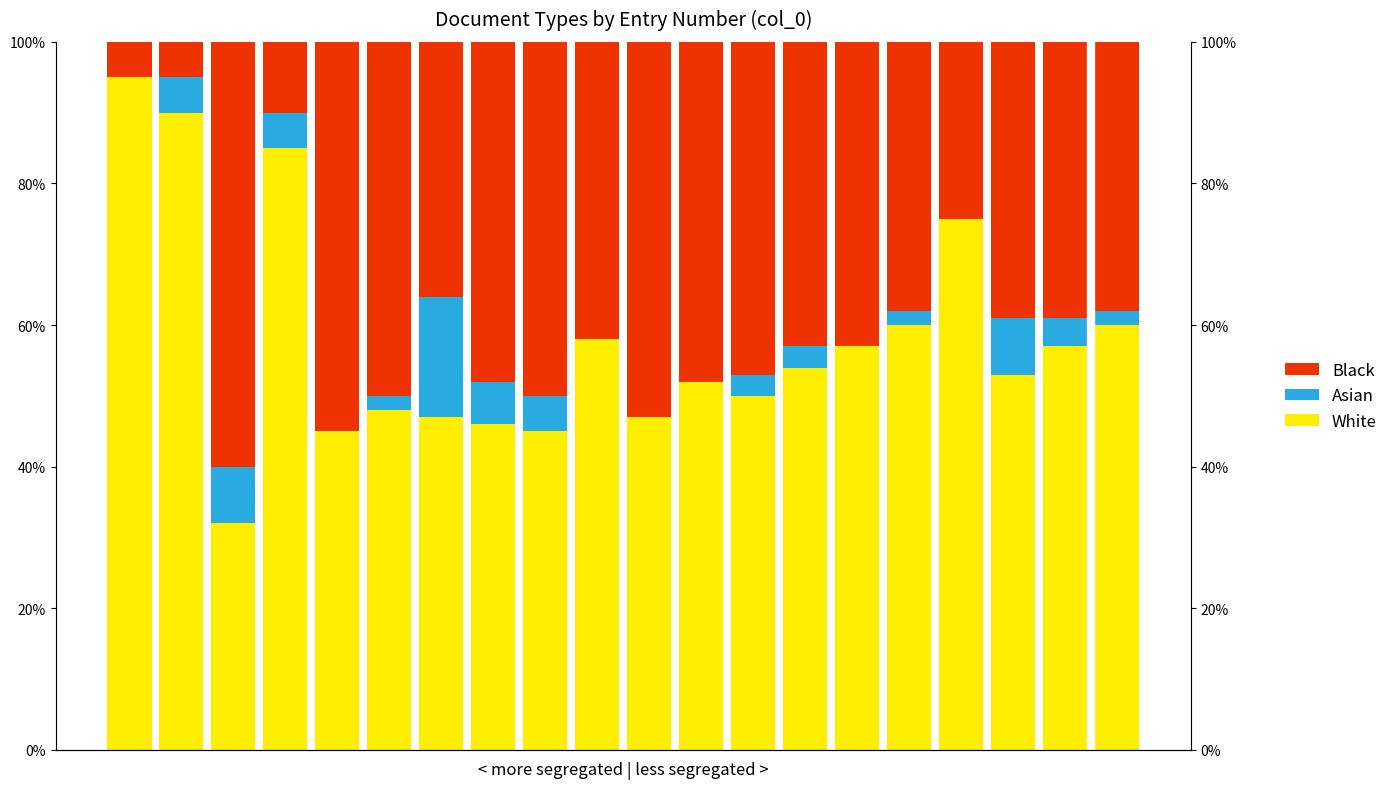

What is the difference between the maximum and second lowest values in the Black series?

55